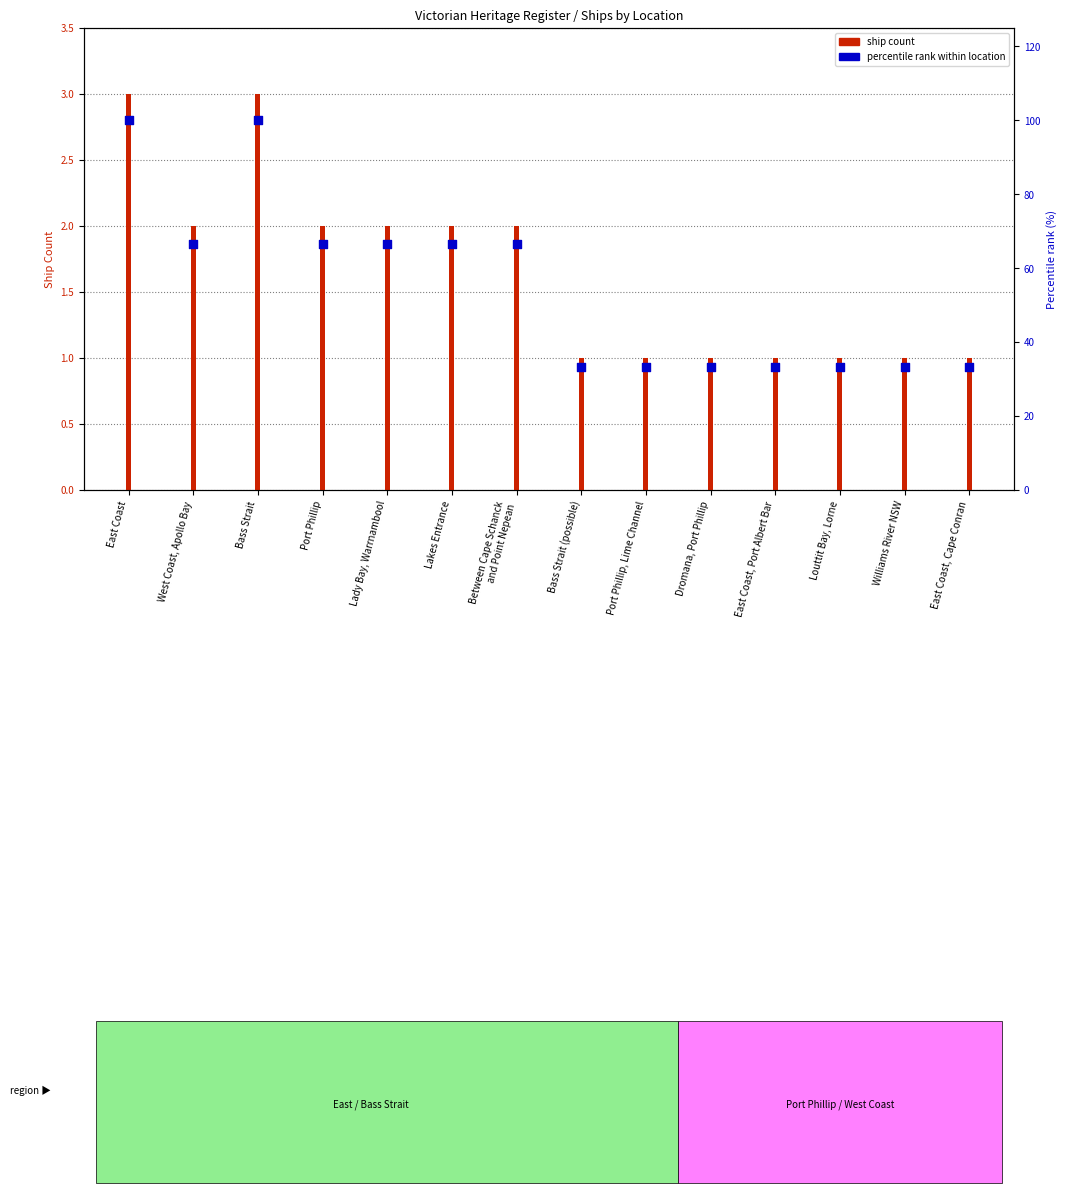

Approximately how many times larger is the value at Port Phillip compared to Port Phillip, Lime Channel?

2.0